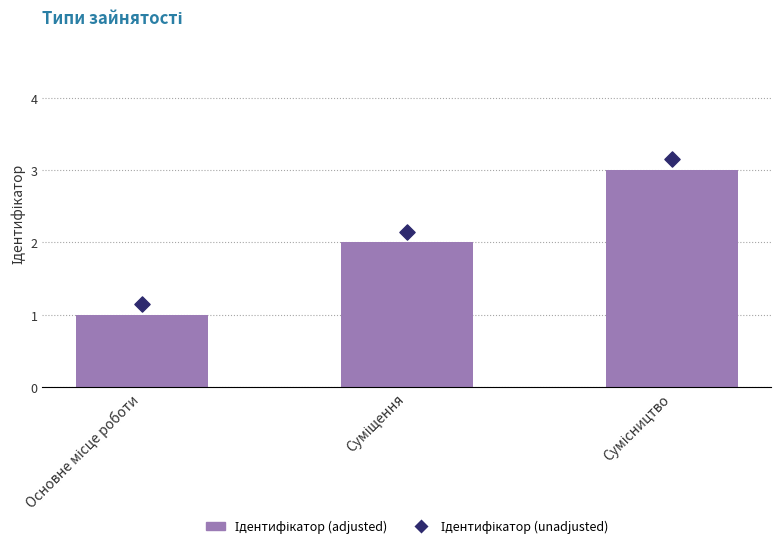

Which series reaches the maximum Y coordinate?

Ідентифікатор (unadjusted)